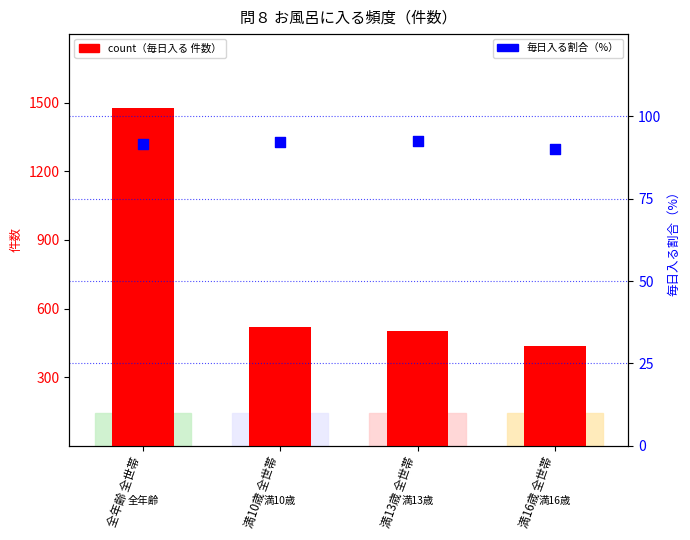

At how many categories does at least one series exceed 433?

4